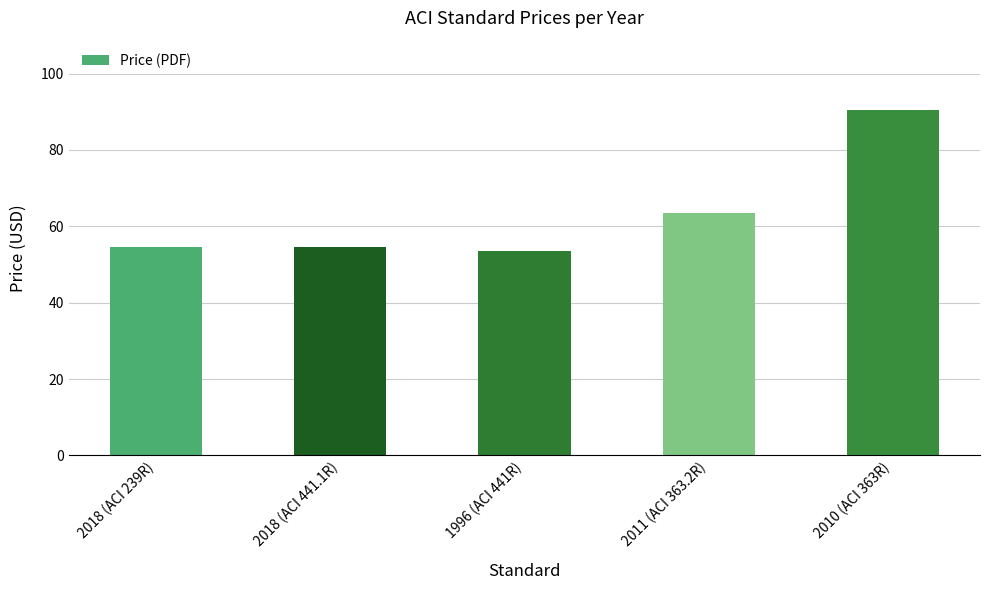

Which has a higher value, 2018 (ACI 441.1R) or 1996 (ACI 441R)?

2018 (ACI 441.1R)